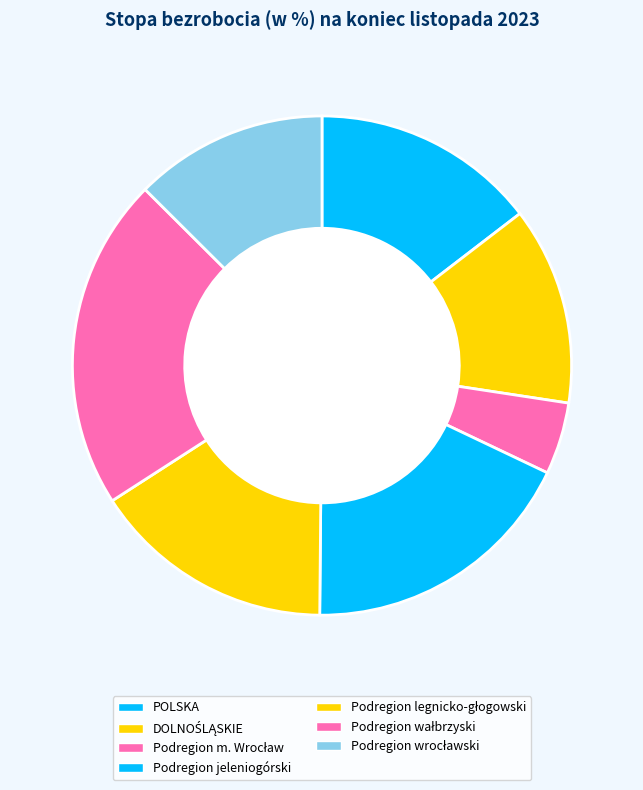

How many segments does this pie chart have?

7